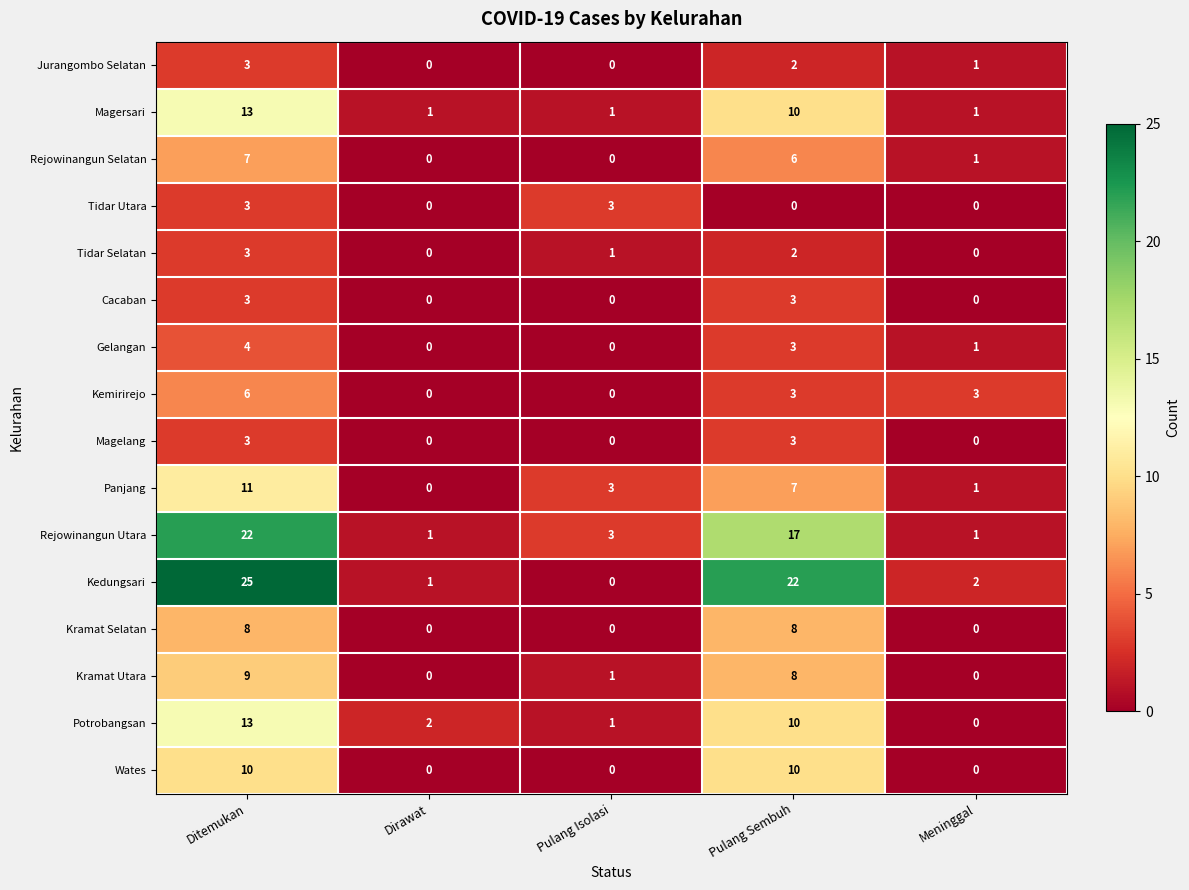

Between Pulang Sembuh and Meninggal, which series saw the biggest shift?

Kedungsari